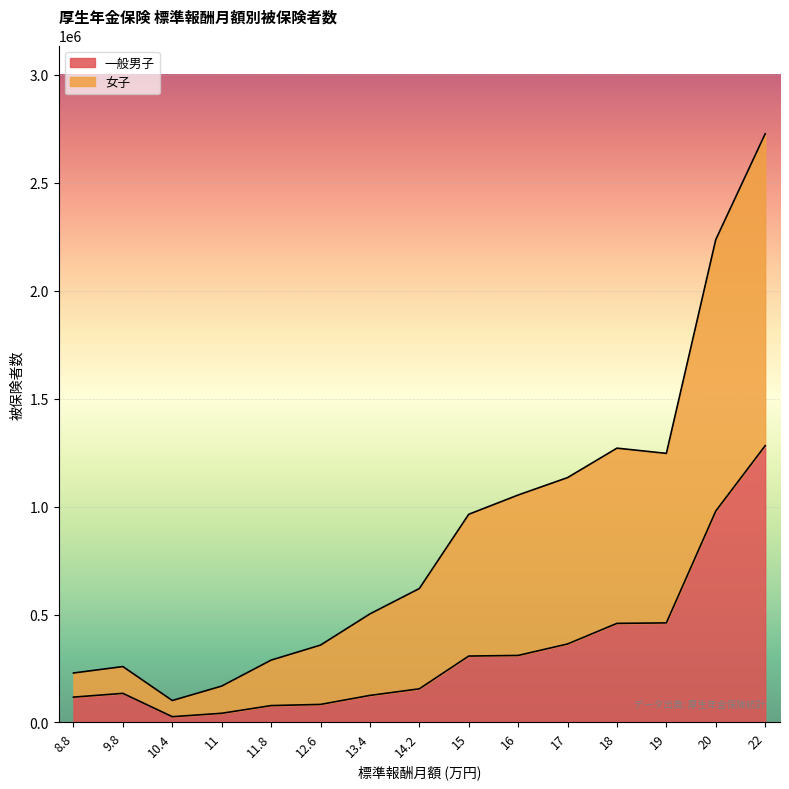

What position from the right is 19?

3